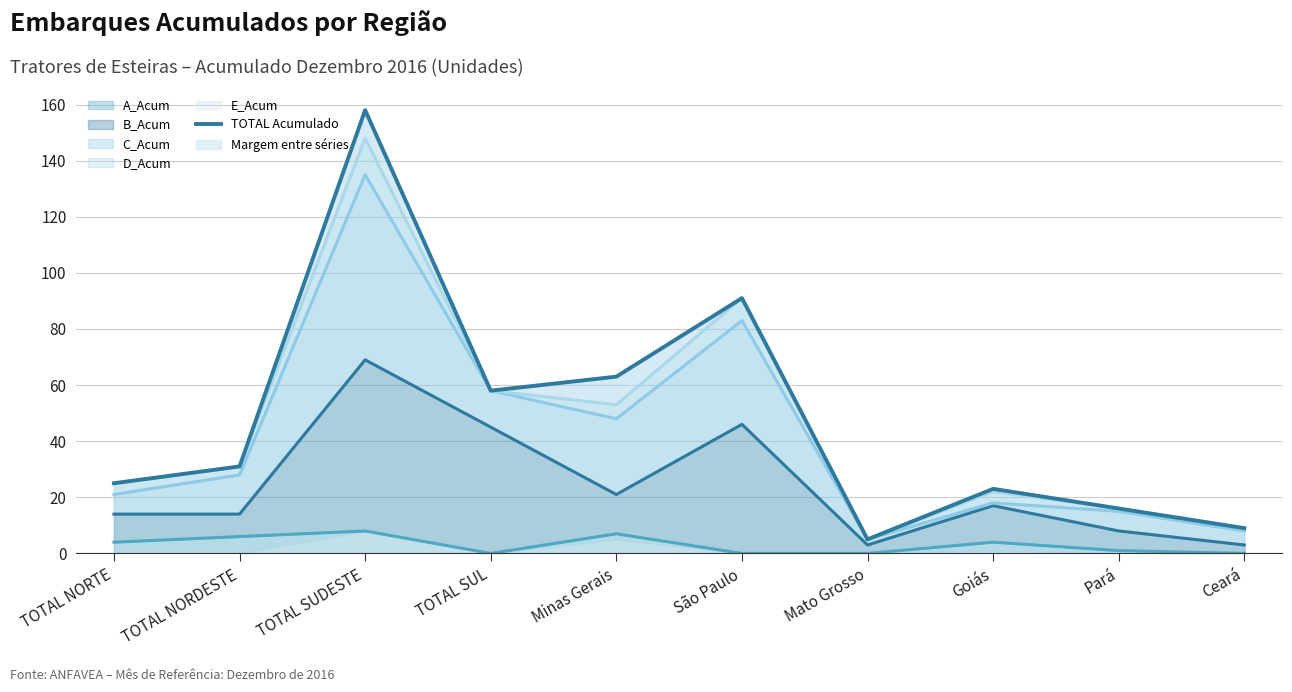

Reading left to right, extract all data points from this chart.

A_Acum line: 4	6	8	0	7	0	0	4	1	0
B_Acum line: 14	14	69	45	21	46	3	17	8	3
C_Acum line: 21	28	135	58	48	83	5	18	15	8
D_Acum line: 25	31	148	58	53	91	5	22	16	9
E_Acum line: 25	31	158	58	63	91	5	23	16	9
TOTAL Acumulado: 25	31	158	58	63	91	5	23	16	9